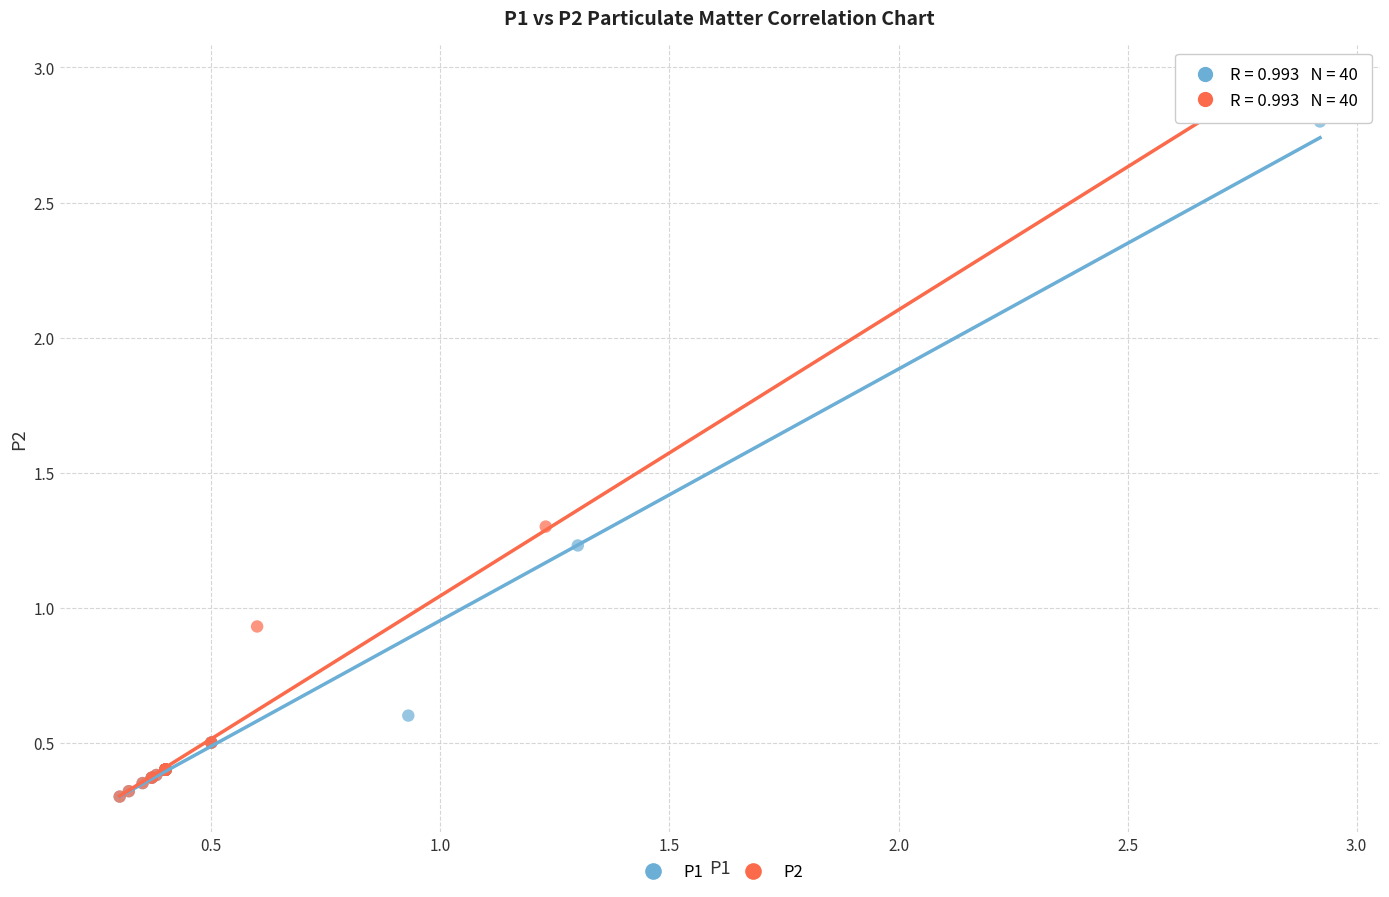

Which series reaches the maximum Y coordinate?

P2